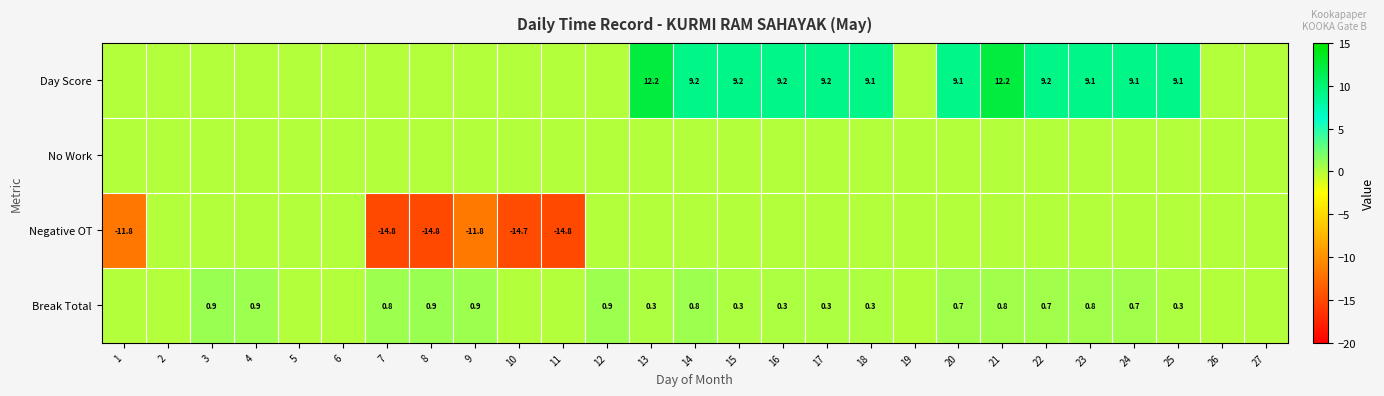

What is the sum of the Break Total values at 23 and 8?

1.7